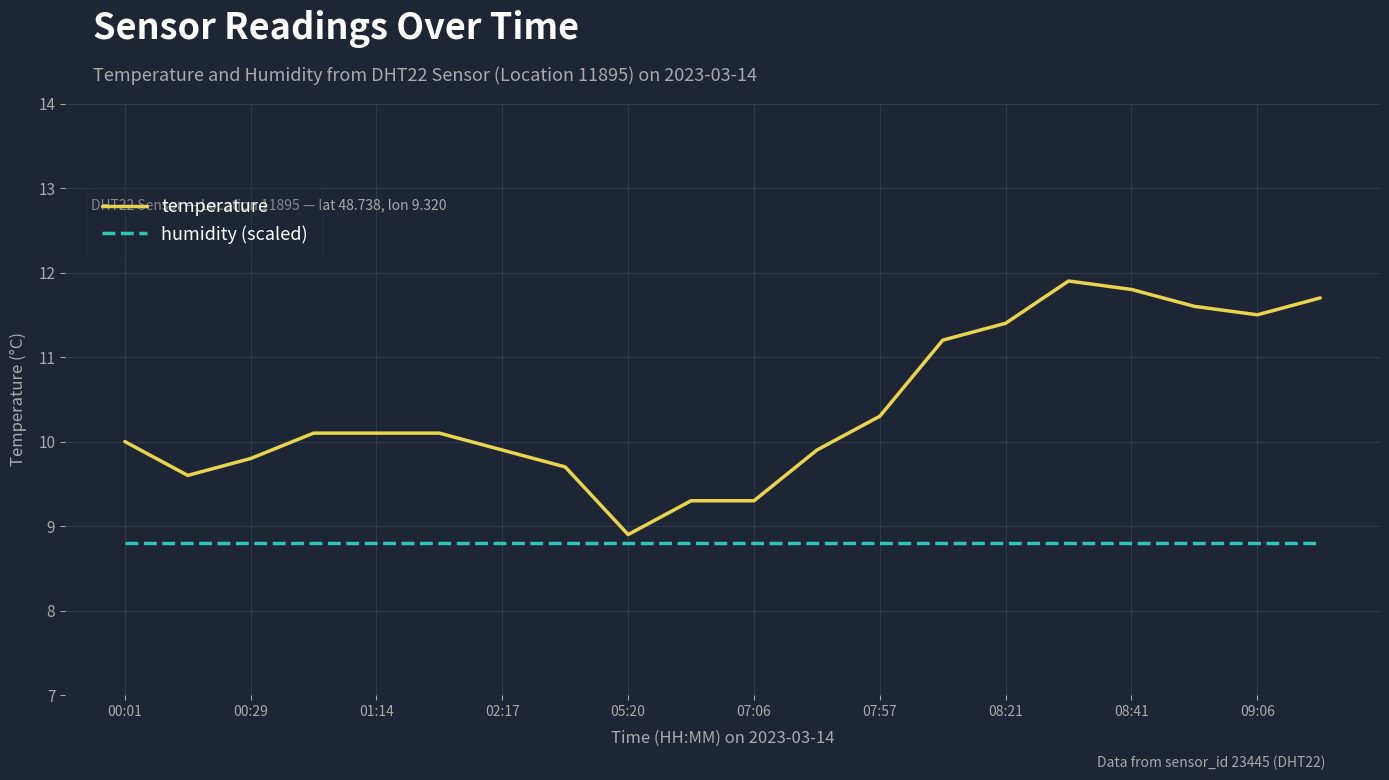

What is the difference between the maximum and minimum values in the temperature series?

3.0